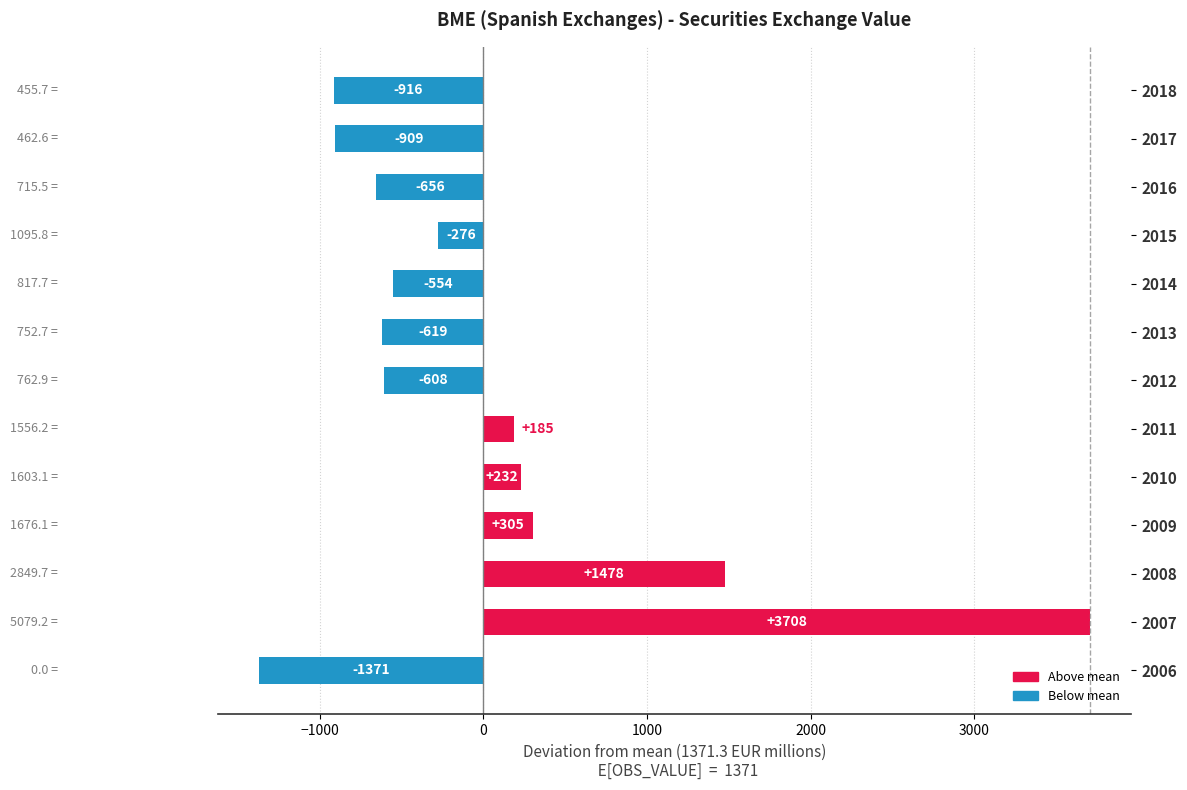

The value at 2013 is -618.6. True or false?

True